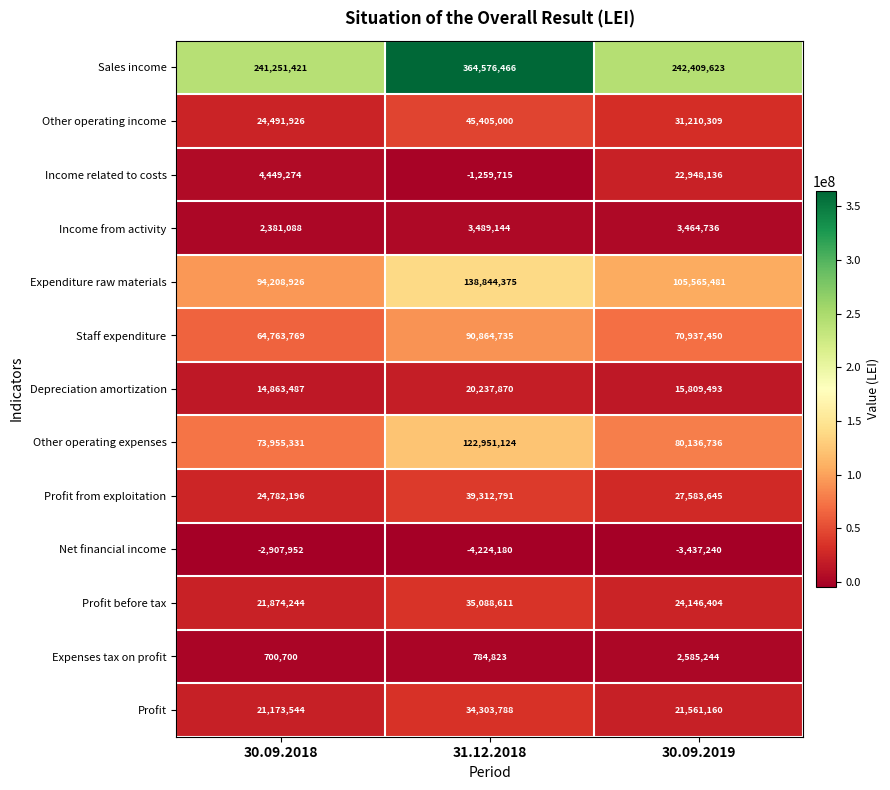

The value of Expenditure raw materials at 30.09.2018 is 134046759. True or false?

False